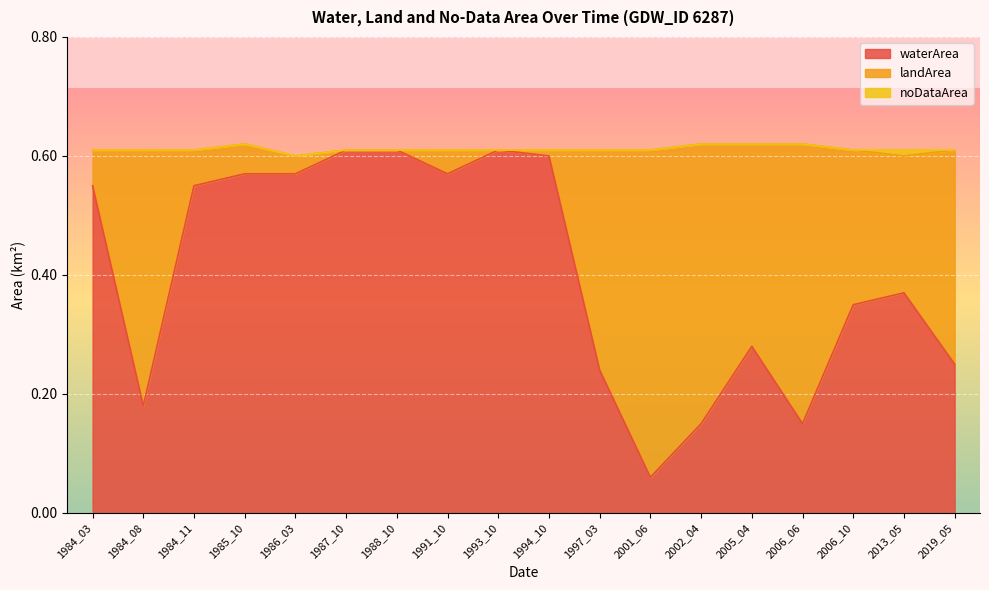

Rank the categories by landArea value from highest to lowest.

2001_06, 2006_06, 2002_04, 1984_08, 1997_03, 2019_05, 2005_04, 2006_10, 2013_05, 1984_03, 1984_11, 1985_10, 1991_10, 1986_03, 1994_10, 1987_10, 1988_10, 1993_10